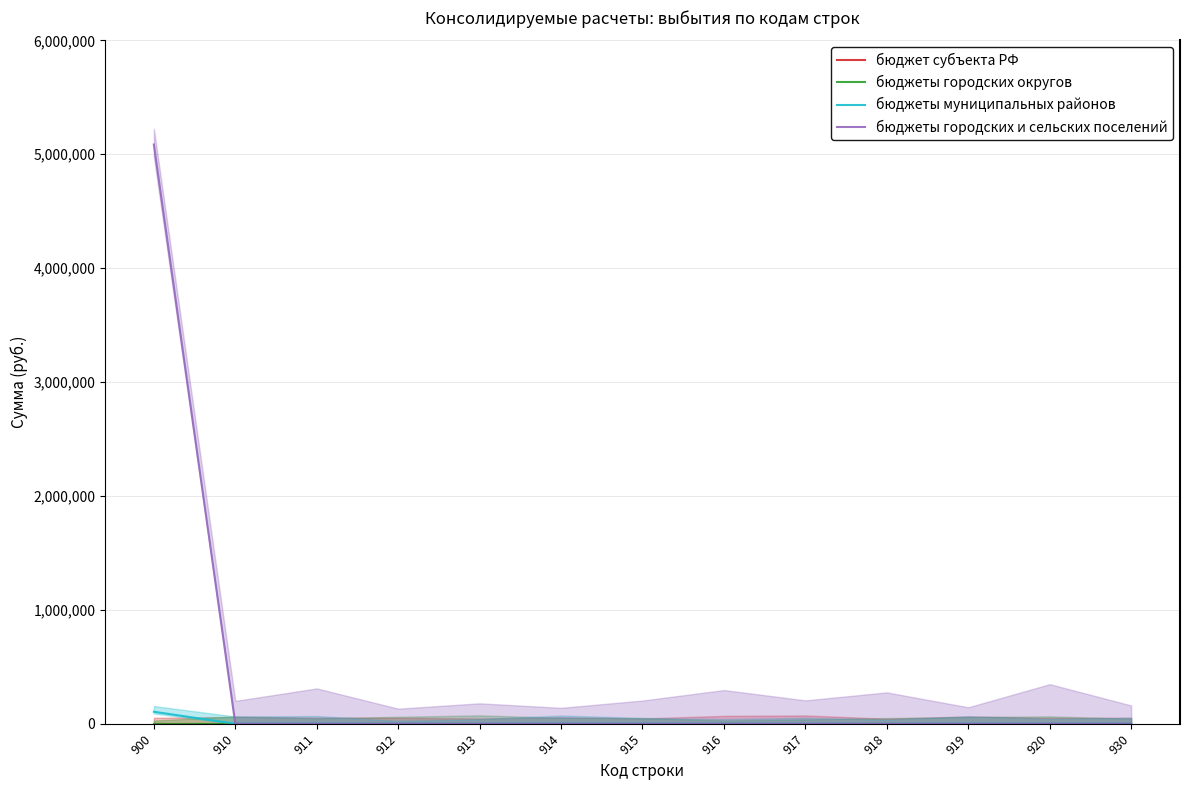

Which series changed the most between 915 and 919?

бюджет субъекта РФ